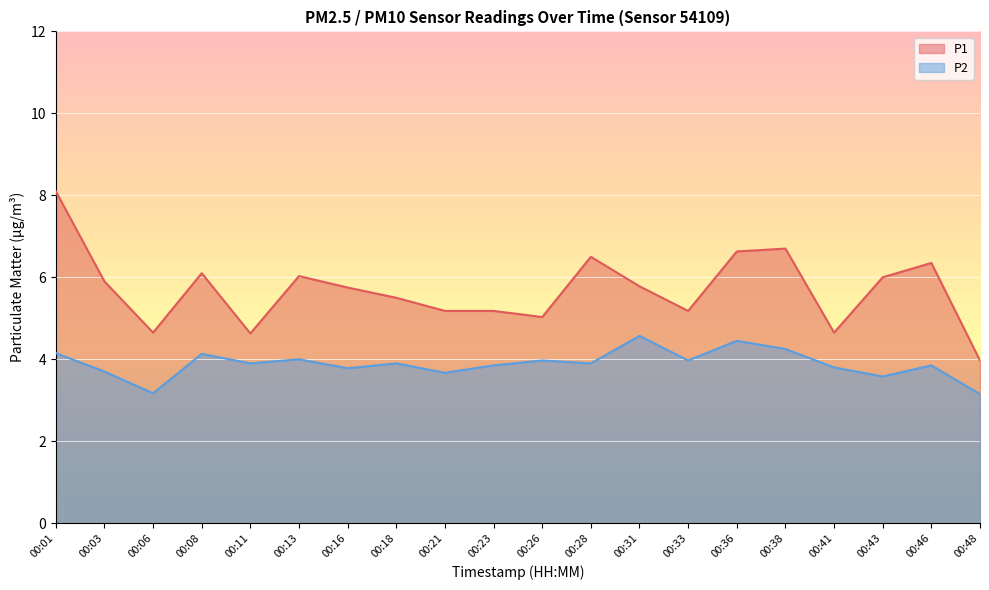

At 00:31, list the series in order from largest to smallest.

P1, P2